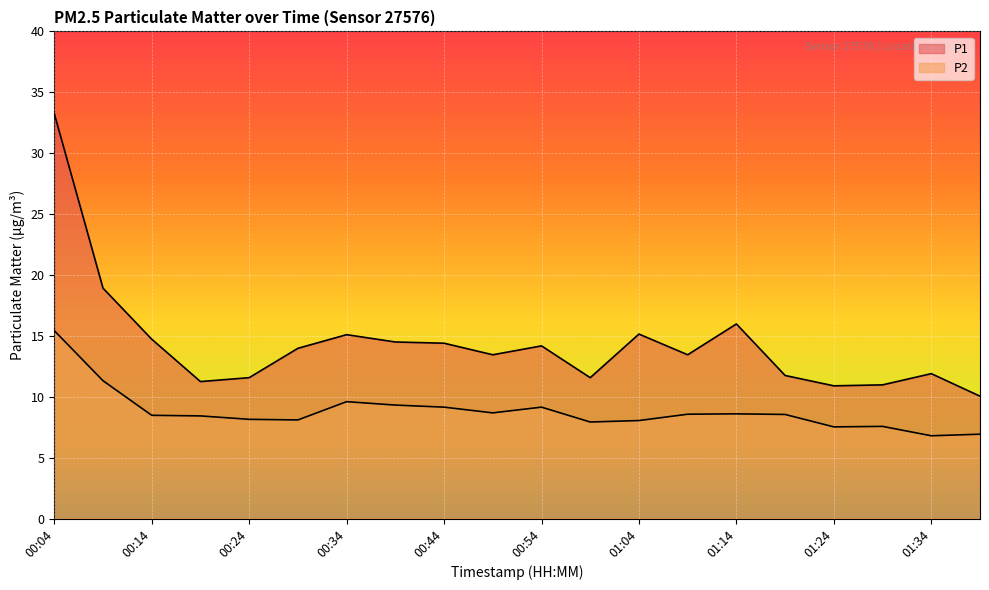

Which series changed the most between 00:14 and 01:14?

P1